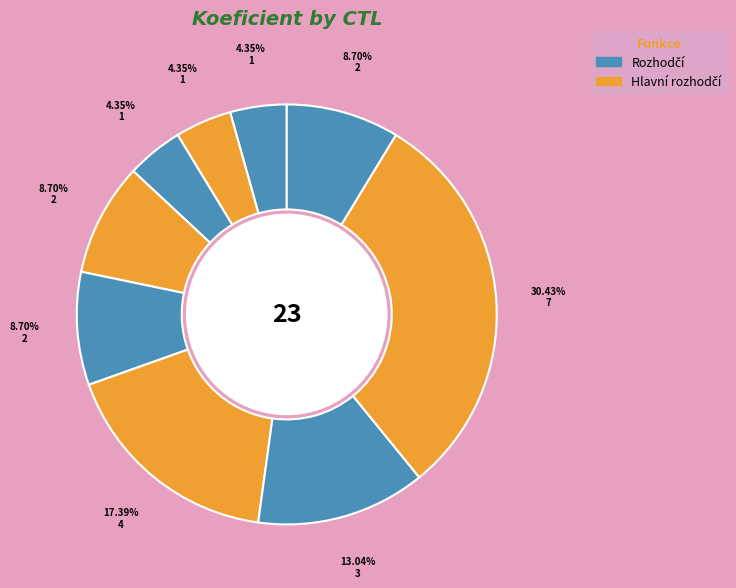

How many segments does this pie chart have?

9